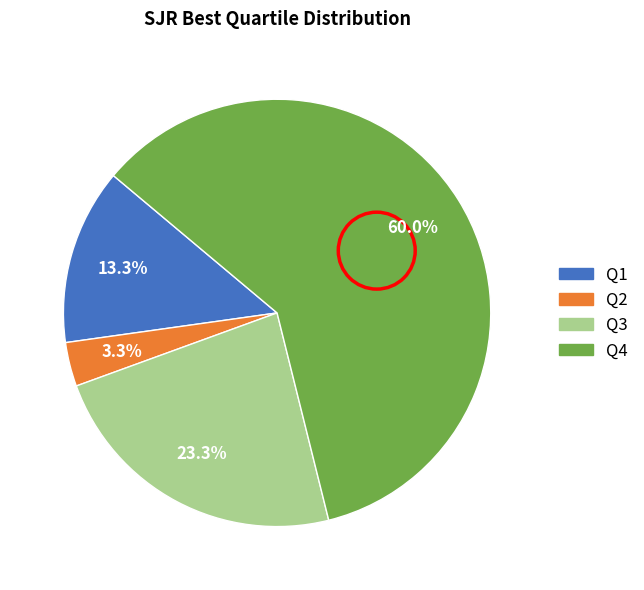

The Q3 slice represents 9% of the pie. True or false?

False